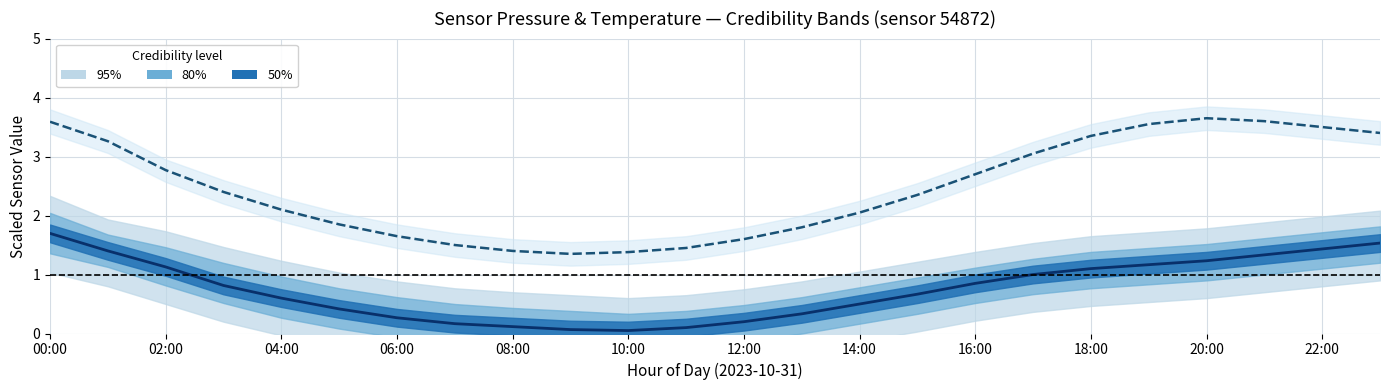

At 21, list the series in order from largest to smallest.

Temperature center, 50%